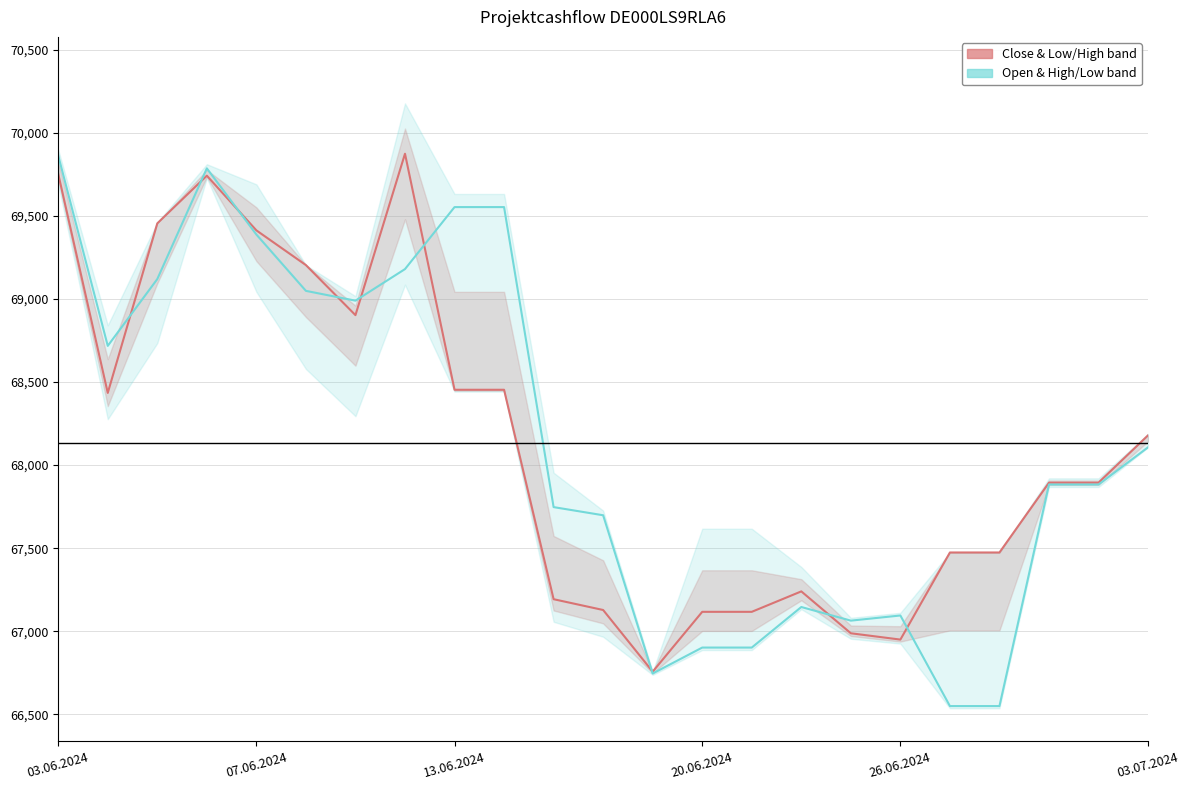

List the series in order of their overall mean, lowest first.

Close, Open